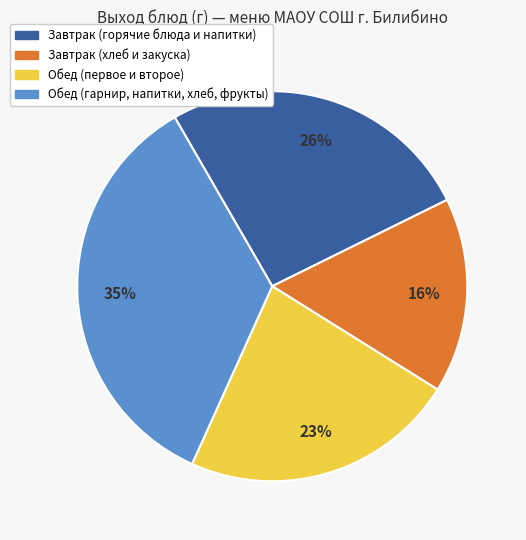

To the nearest percent, what is the average slice percentage?

25%